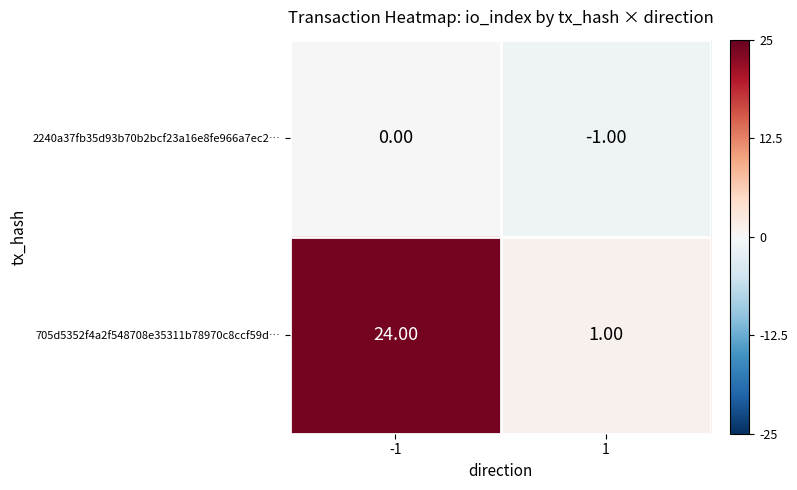

Which series has the largest total across all categories?

705d5352f4a2f548708e35311b78970c8ccf59d…